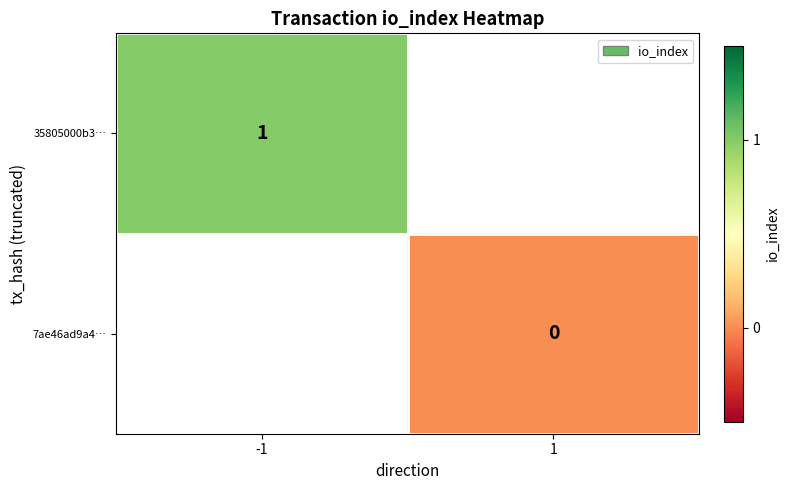

What is the maximum value shown in the chart?

1.0